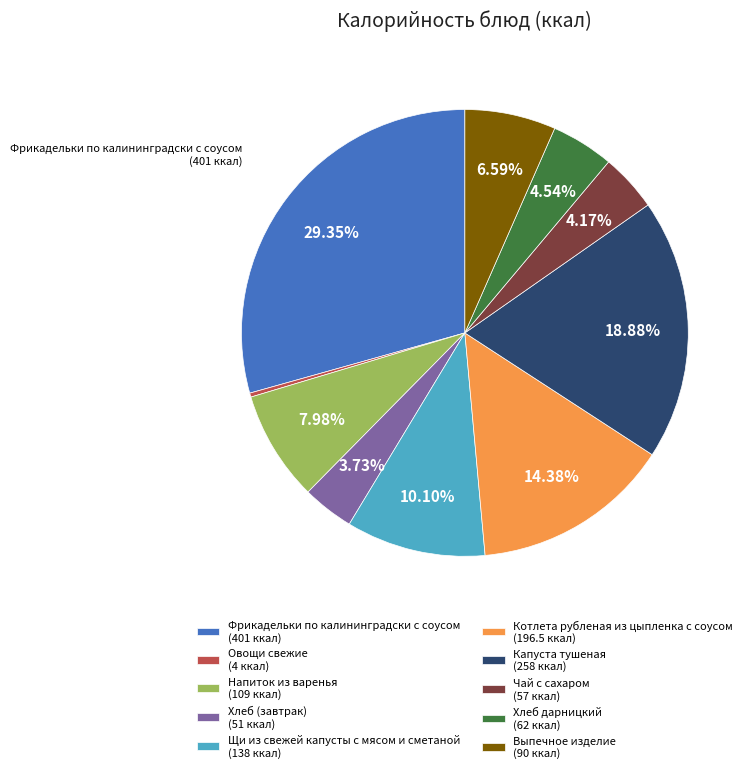

Does any single category account for the majority?

No